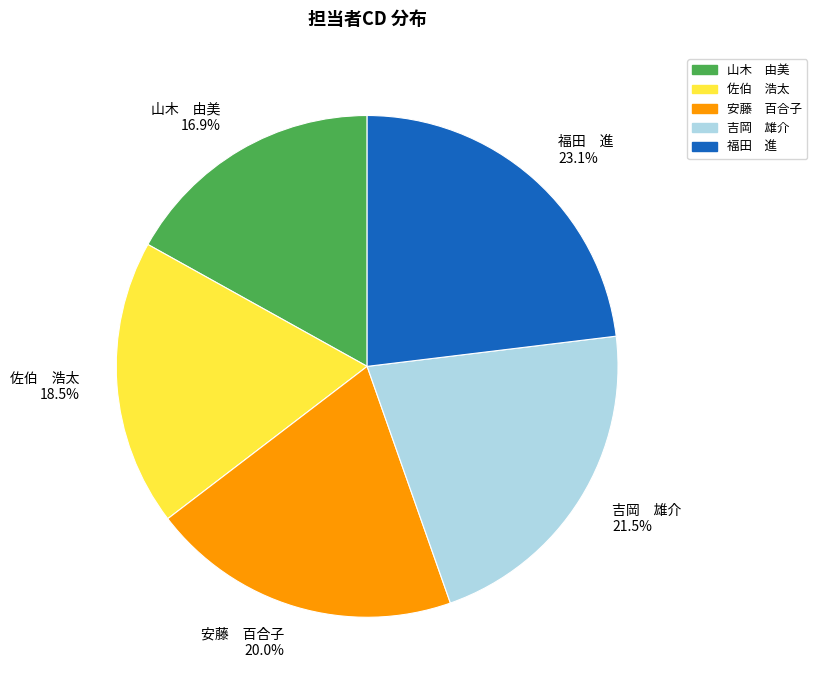

Is the sum of 安藤 百合子 20.0% and 佐伯 浩太 18.5% greater than half?

No